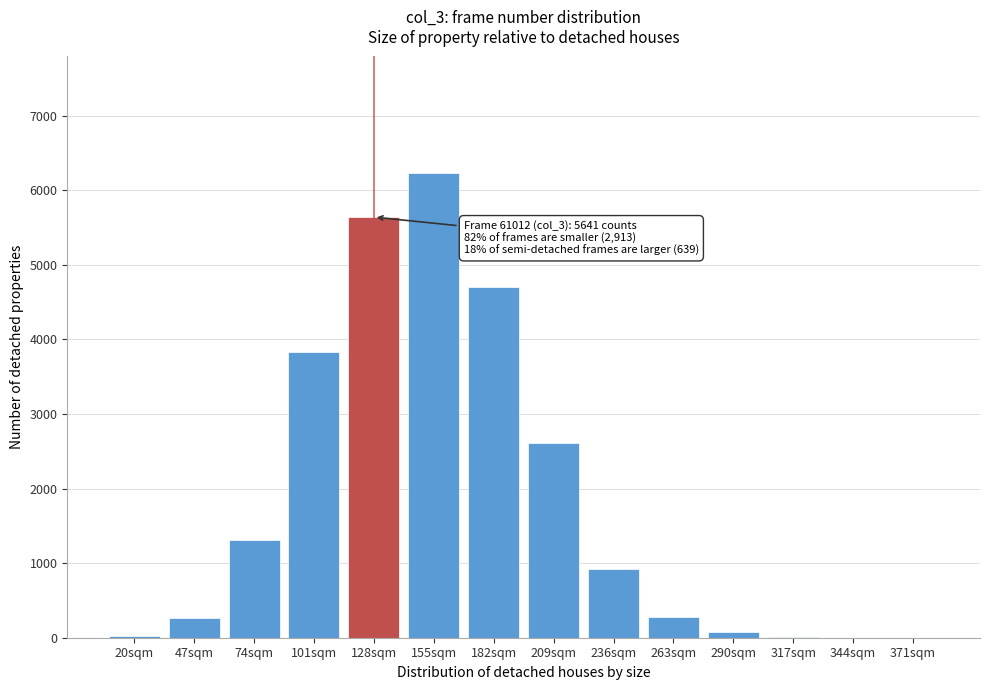

Between 47sqm and 182sqm, which is larger?

182sqm